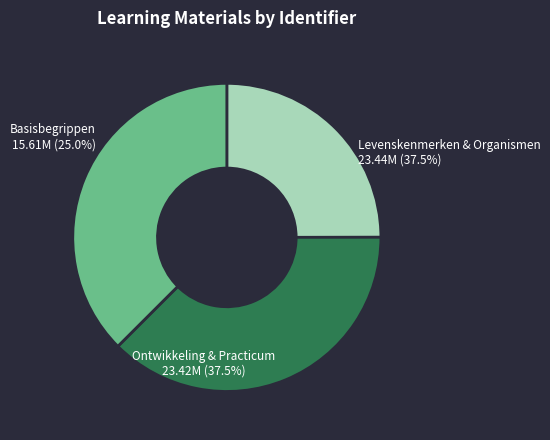

Is it true that A Basisbegrippen is 4% of the pie?

False